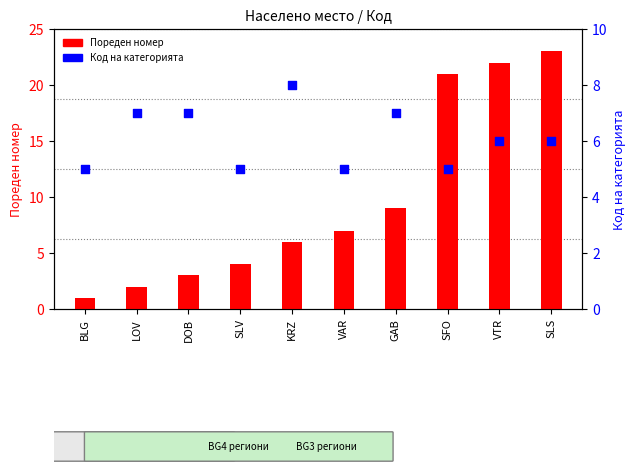

Which series reaches the minimum Y coordinate?

Пореден номер